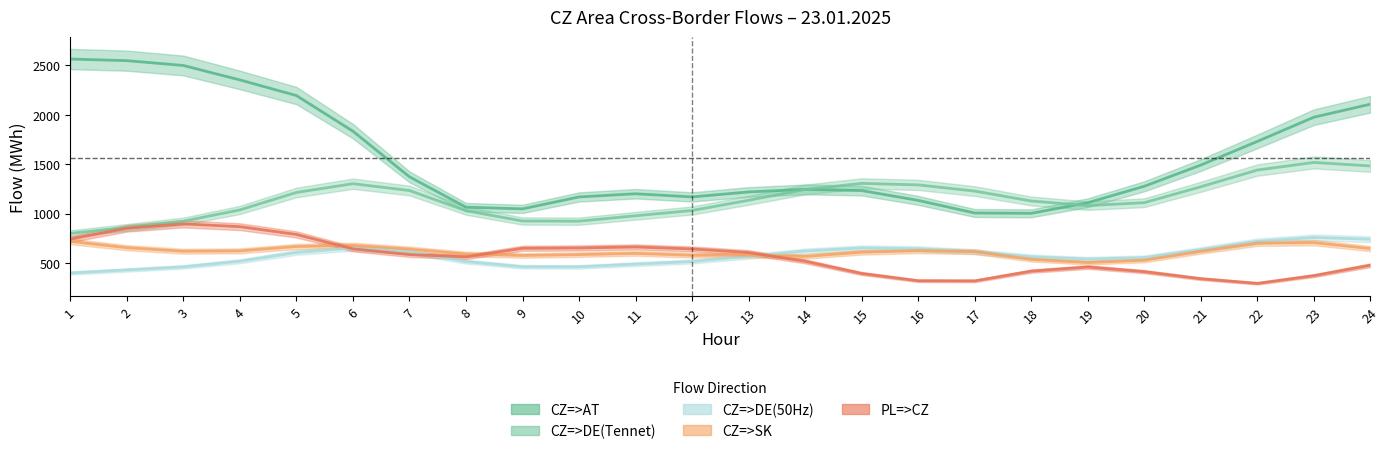

What is the highest value of the PL=>CZ series?

930.6